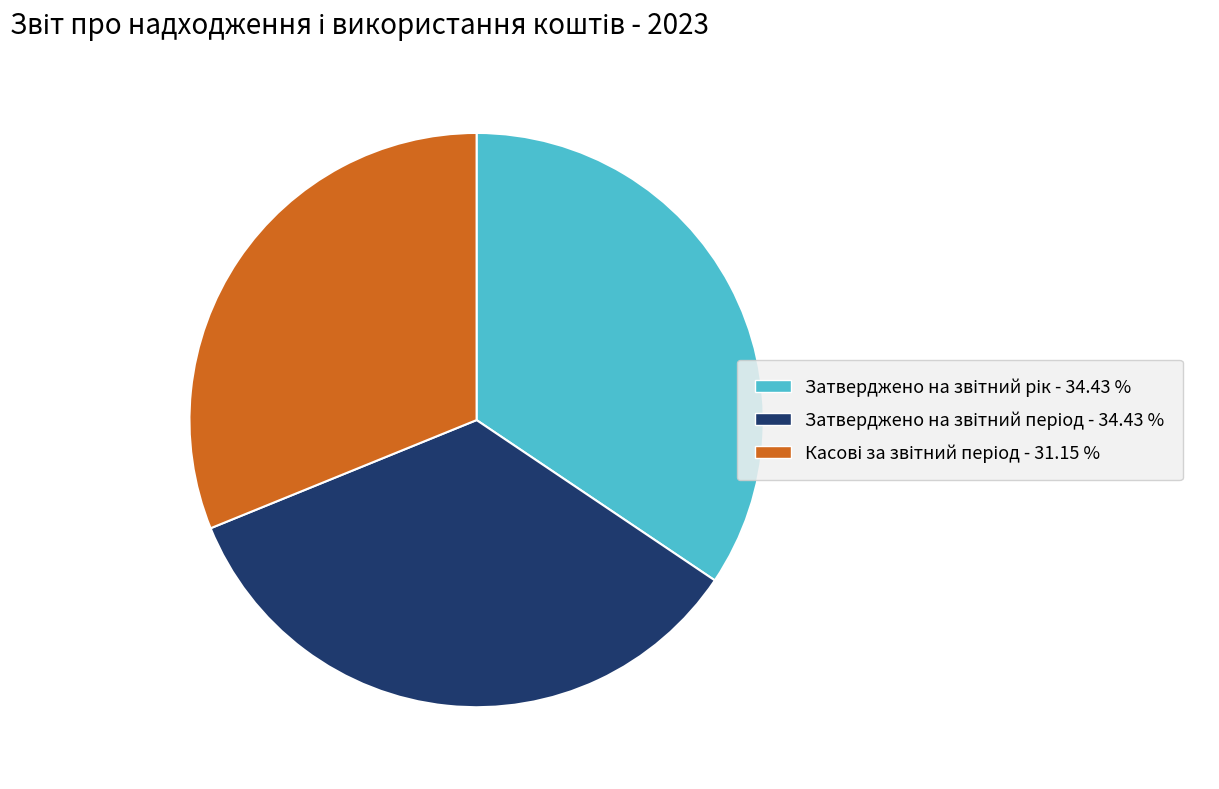

Is there any slice that represents more than half of the pie?

No